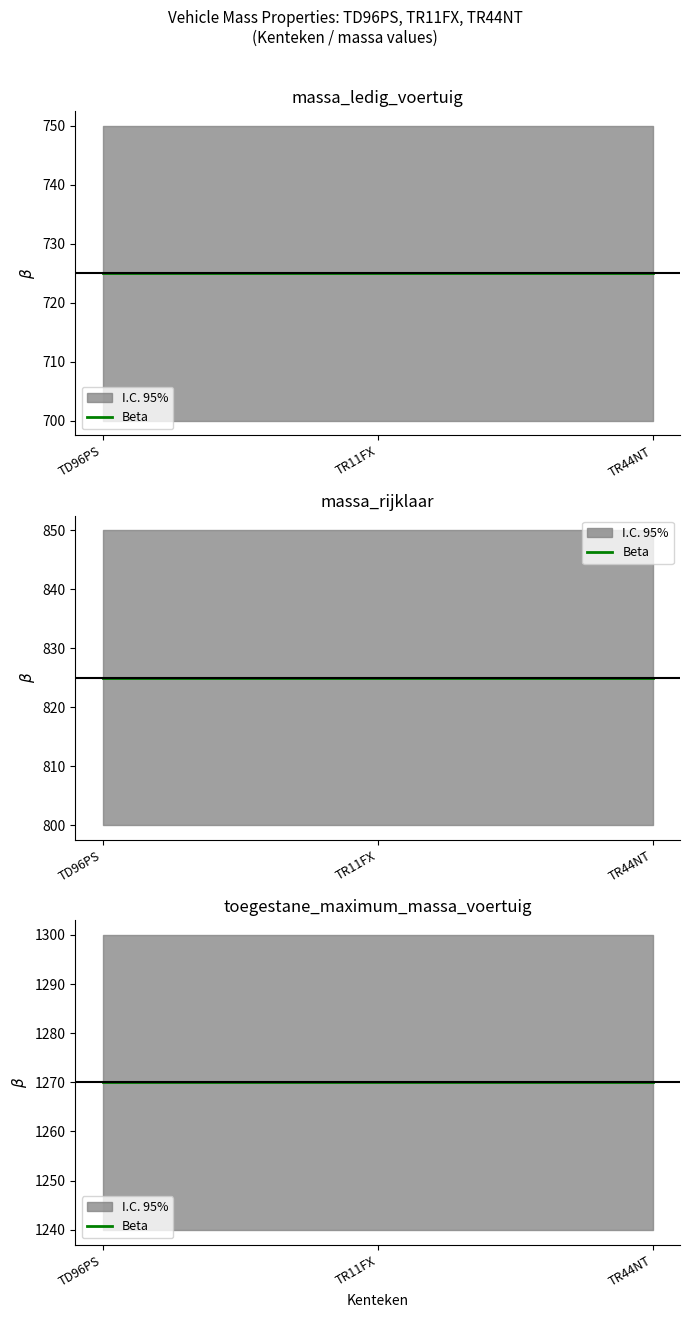

Which category has the highest value across all series?

TD96PS